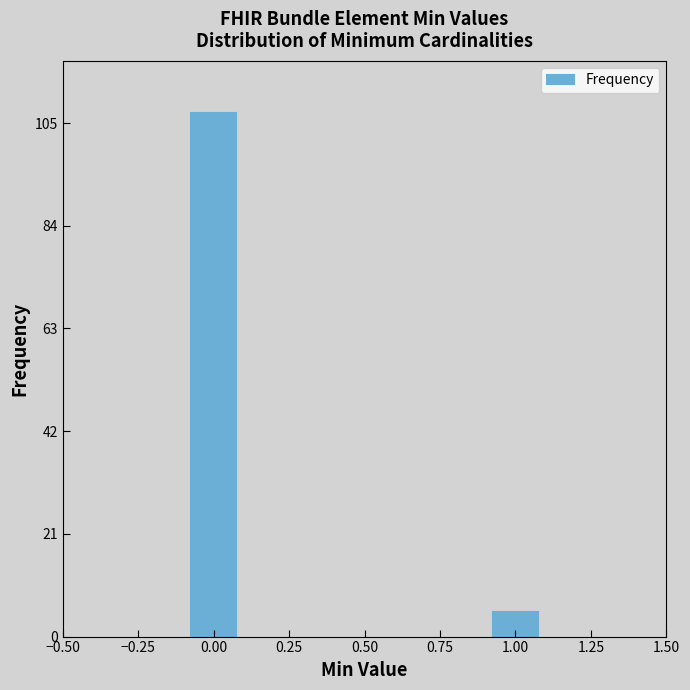

Reading left to right, what are all the values shown in this chart?

107	5